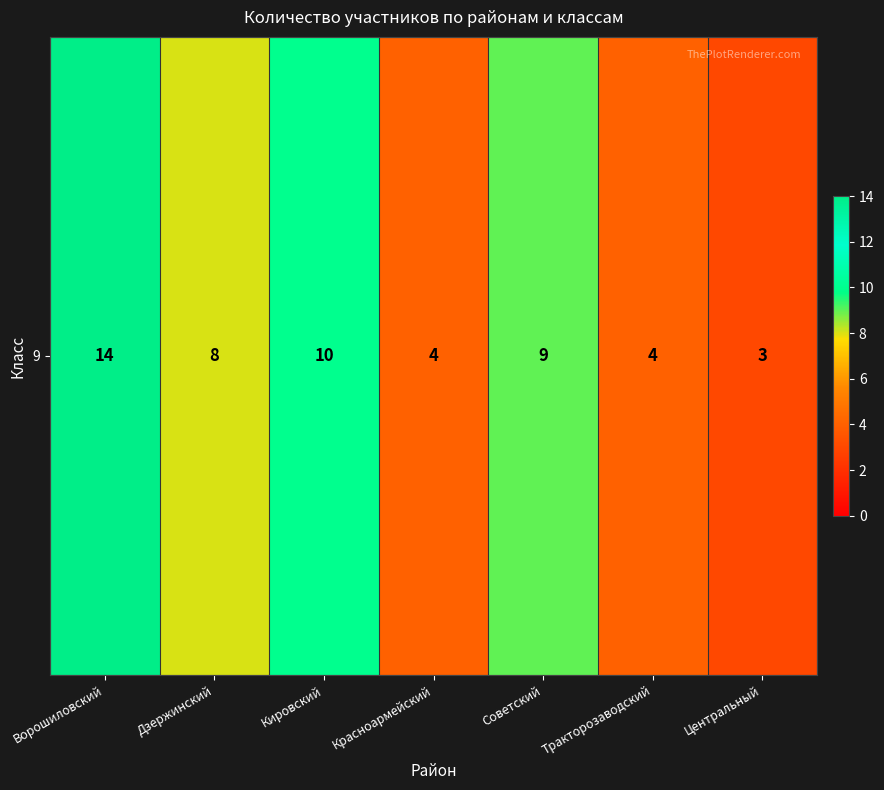

Which label corresponds to the largest value in the chart?

Ворошиловский